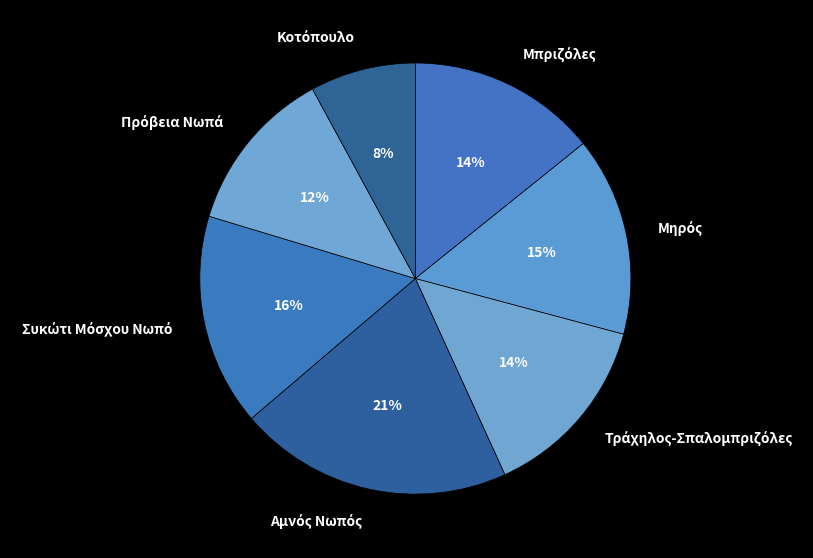

Does any single category account for the majority?

No